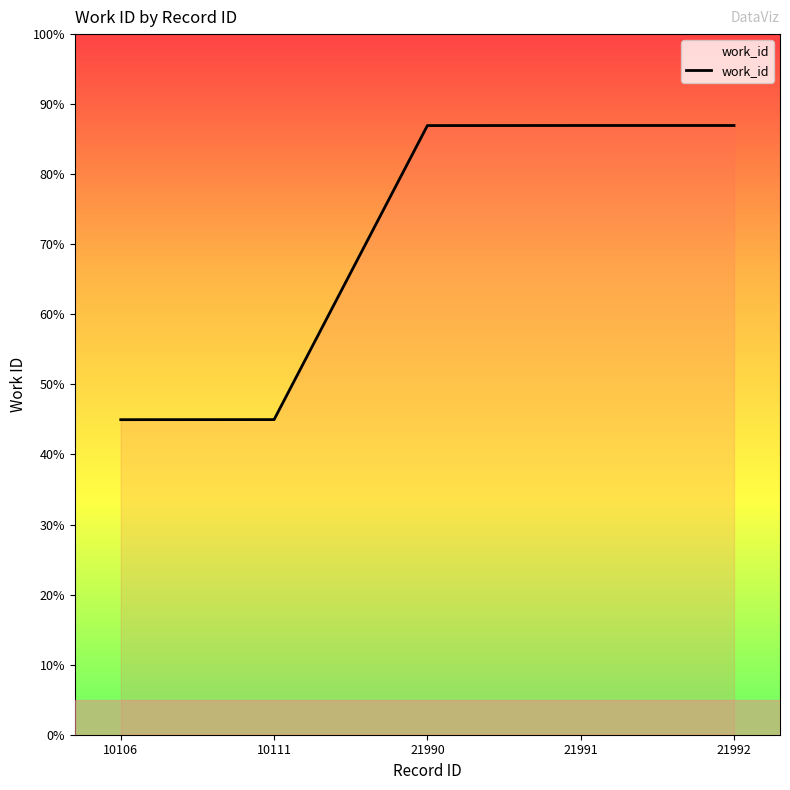

What is the average value?

70.2